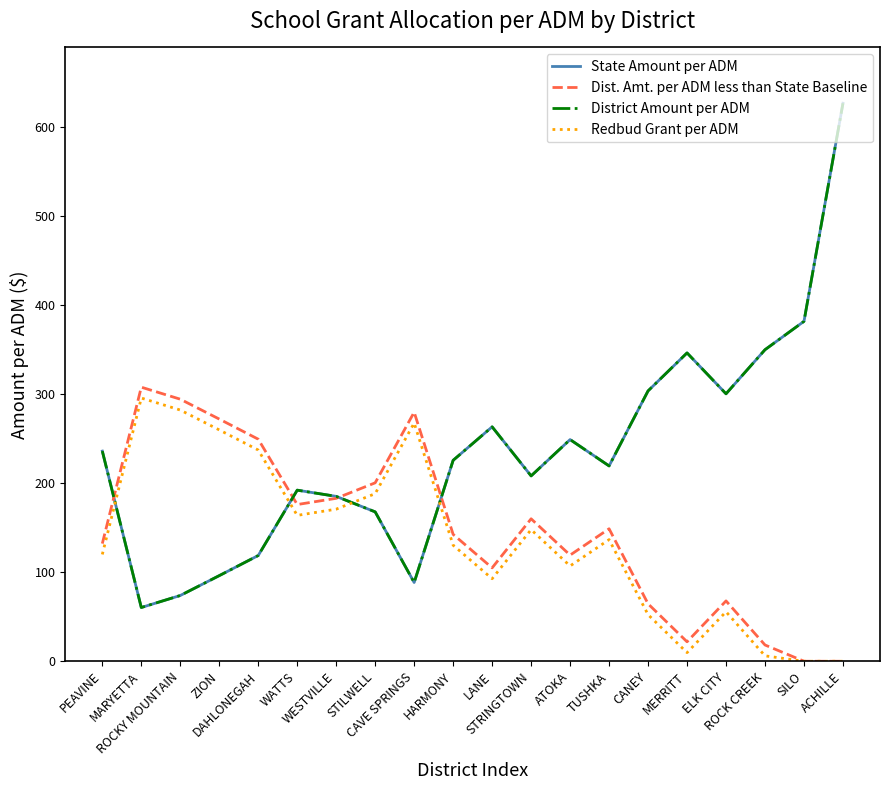

What is the difference between the second highest and second lowest values in the Redbud Grant per ADM series?

281.9